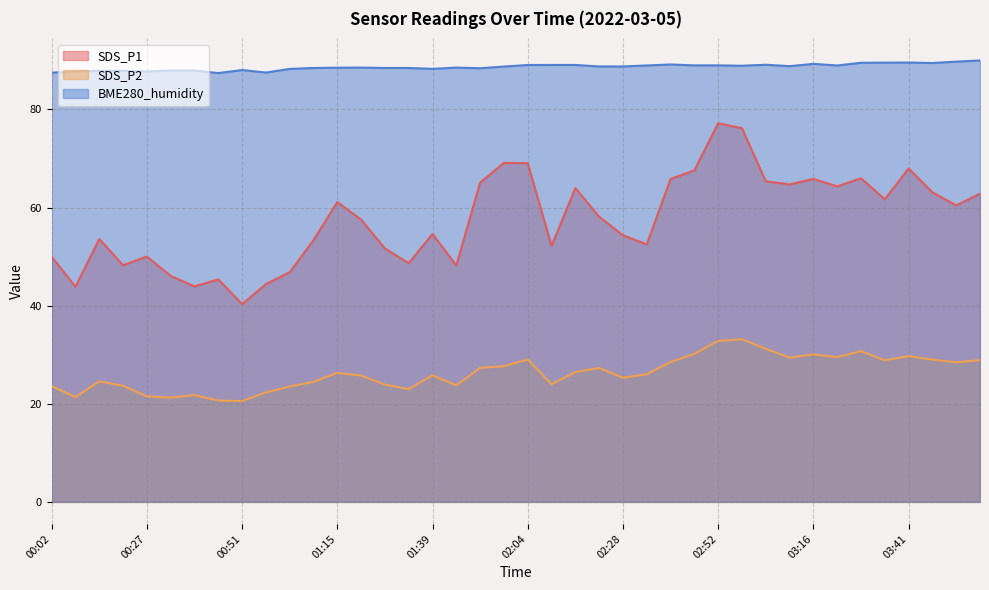

Rank the series by their maximum value, from highest to lowest.

BME280_humidity, SDS_P1, SDS_P2